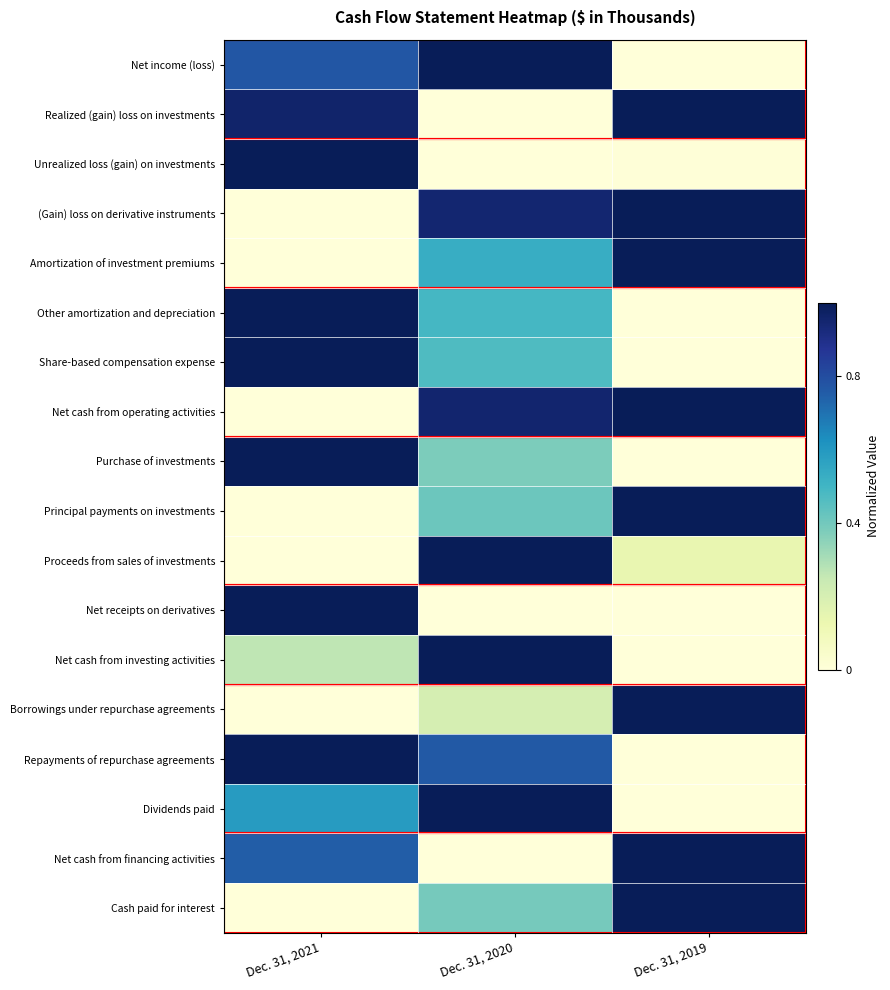

How many series are shown in this chart?

18